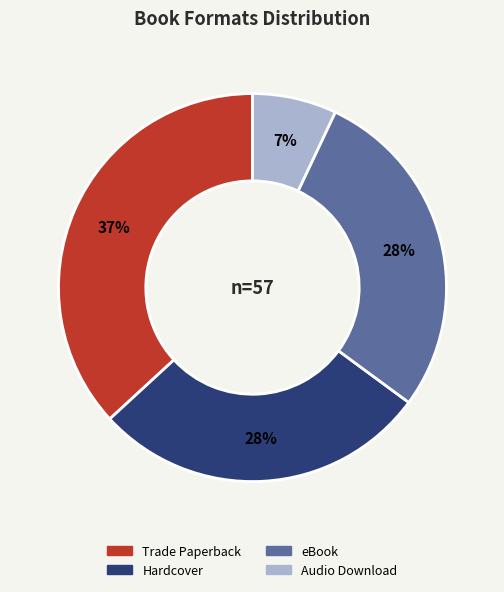

What is the ratio of the value at Hardcover to the value at Audio Download?

4.0